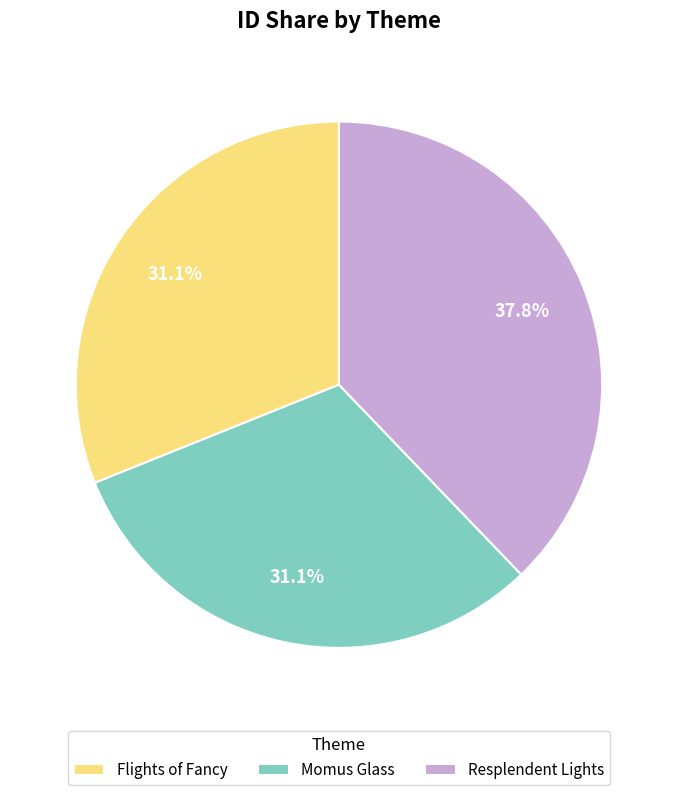

What portion of the pie excludes Resplendent Lights?

62.2%